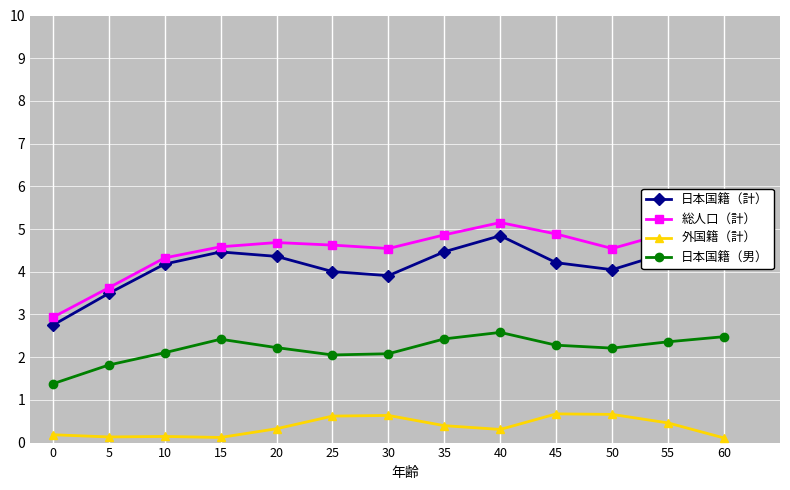

Rank the categories by 総人口（計） value from highest to lowest.

40, 60, 55, 45, 35, 20, 25, 15, 30, 50, 10, 5, 0